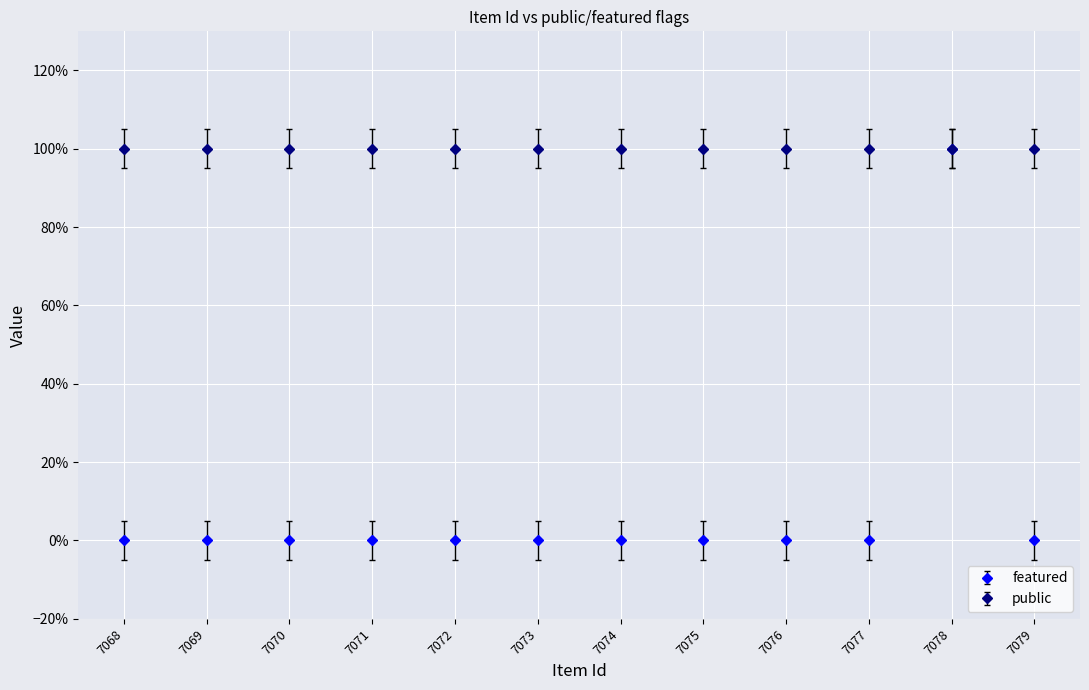

What is the maximum value shown in the chart?

1